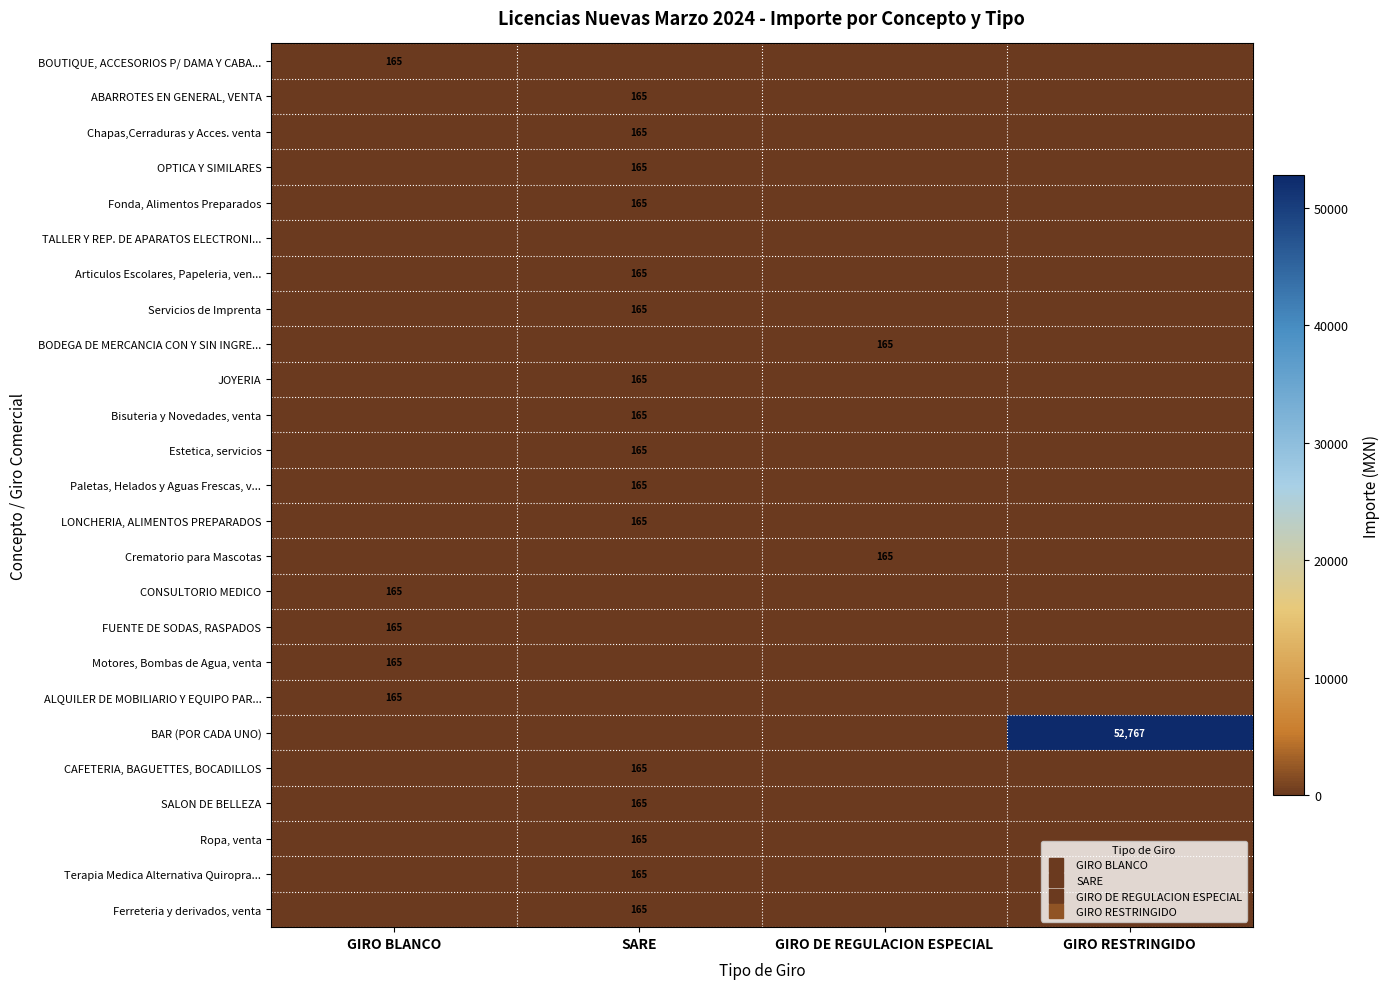

Is the value of Articulos Escolares, Papeleria, ven... at SARE greater than the value of Paletas, Helados y Aguas Frescas, v... at GIRO BLANCO?

Yes